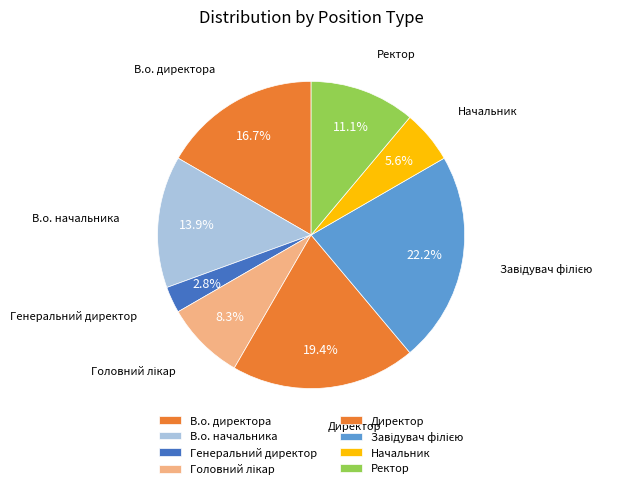

How many slices are in this pie chart?

8